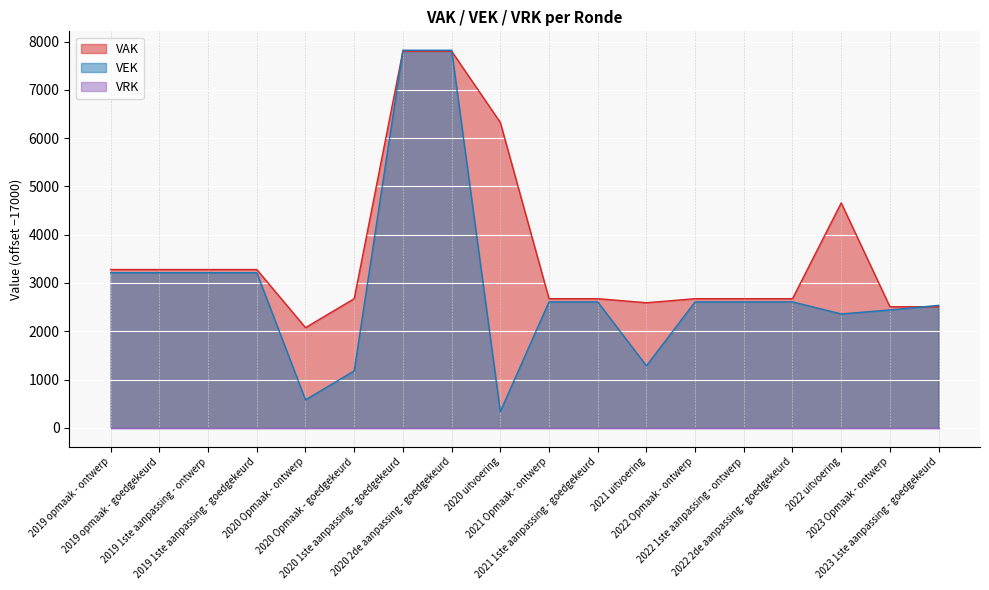

What is the maximum value shown in the chart?

7821